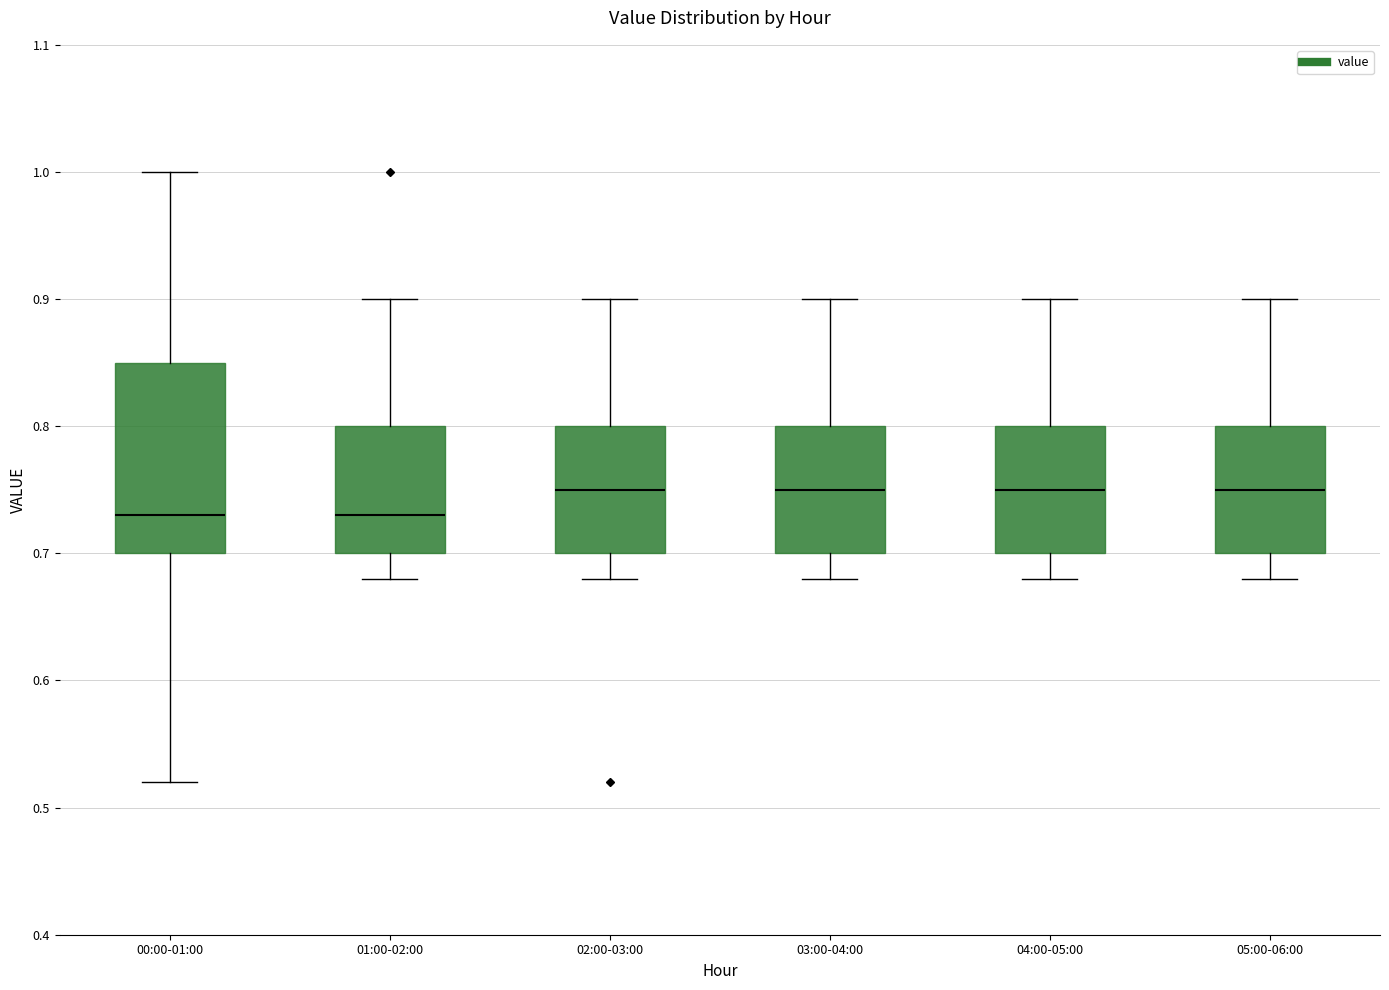

Reading left to right, transcribe this box plot: for each box, give where its median line is, the range the box spans, and where its two whiskers end, as read against the y-axis. The values are not printed on the chart, so give them approximately, as read against the axis.

00:00-01:00: median 0.73, box 0.70 to 0.85, whiskers 0.52 to 1.00
01:00-02:00: median 0.73, box 0.70 to 0.80, whiskers 0.68 to 0.90
02:00-03:00: median 0.75, box 0.70 to 0.80, whiskers 0.68 to 0.90
03:00-04:00: median 0.75, box 0.70 to 0.80, whiskers 0.68 to 0.90
04:00-05:00: median 0.75, box 0.70 to 0.80, whiskers 0.68 to 0.90
05:00-06:00: median 0.75, box 0.70 to 0.80, whiskers 0.68 to 0.90